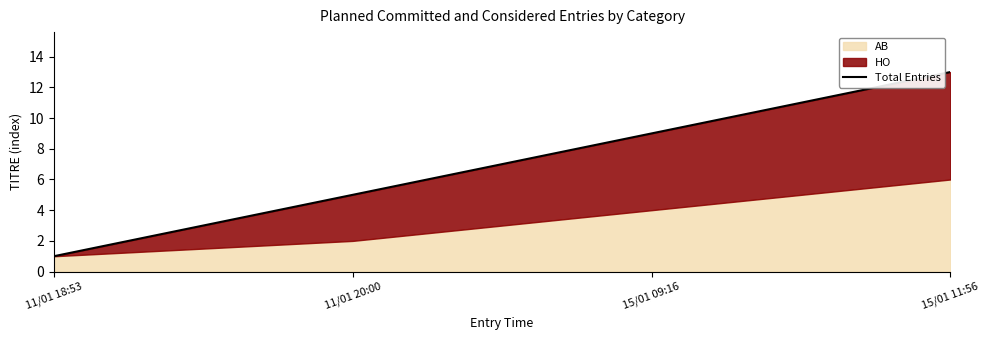

True or false: there are more than 0 points higher than both neighbors.

False